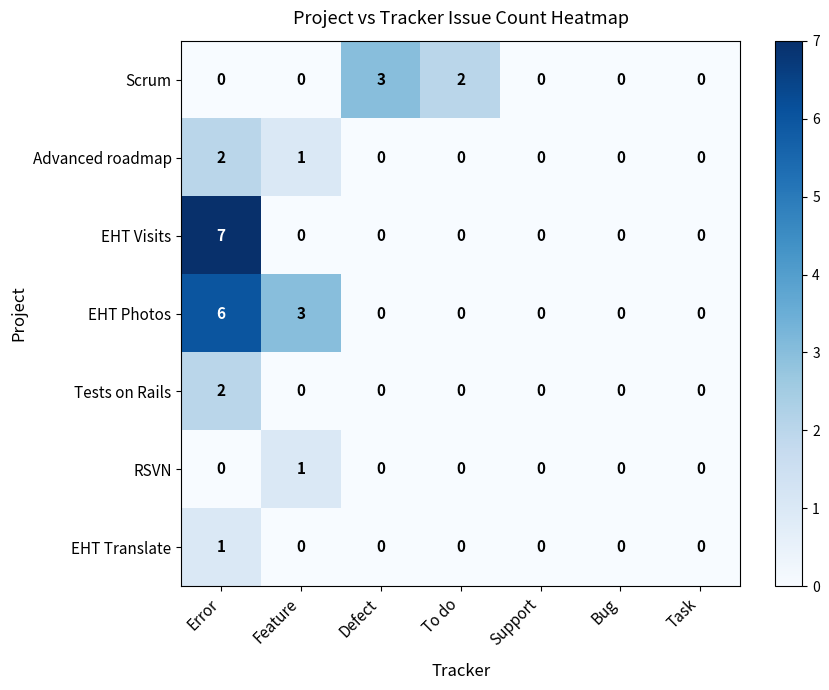

What is the spread (max minus min) of values at Defect?

3